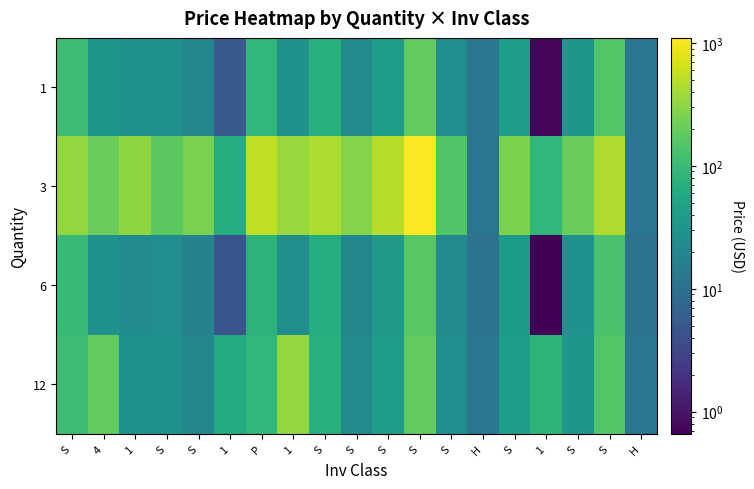

At H, list the series in order from smallest to largest.

6, 1, 3, 12